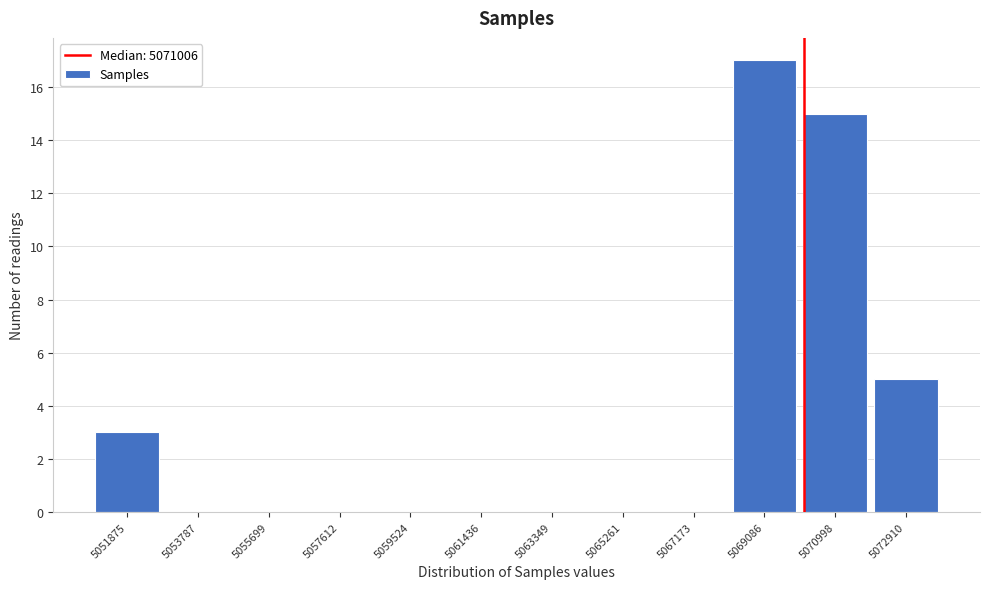

Reading right to left, transcribe all the data shown in this chart.

5072910=5	5070998=15	5069086=17	5067173=0	5065261=0	5063349=0	5061436=0	5059524=0	5057612=0	5055699=0	5053787=0	5051875=3